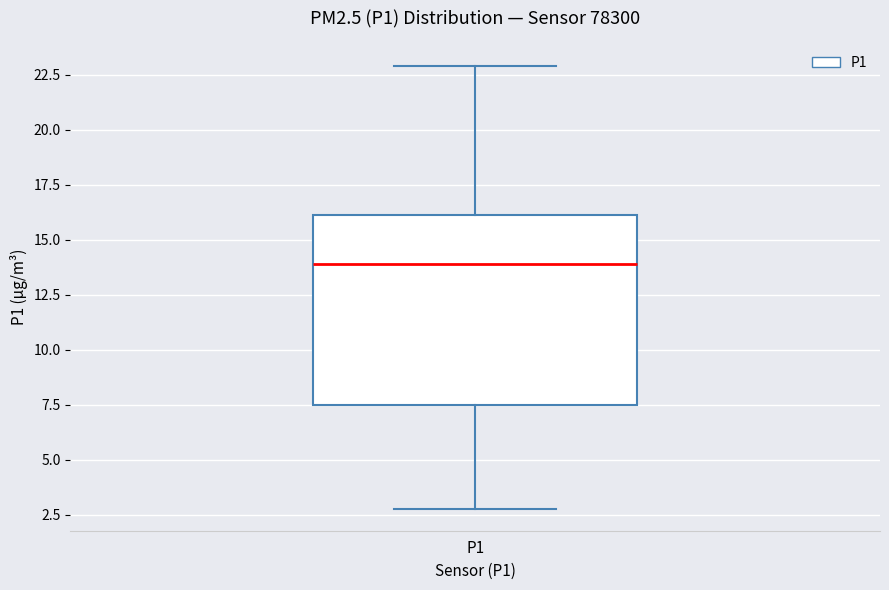

Read this box plot against the y-axis: the position of the median line, the range covered by the box, and the ends of both whiskers. The values are not printed on the chart, so give them approximately, as read against the axis.

median 14.0, box 7.5 to 16.0, whiskers 3.0 to 23.0